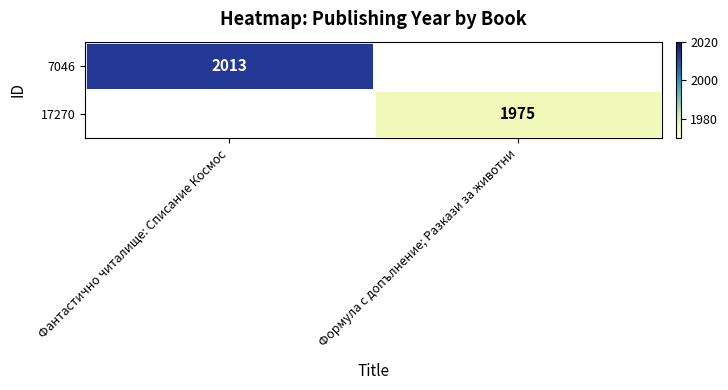

True or false: 17270 has a value of 1307 at Формула с допълнение; Разкази за животни.

False